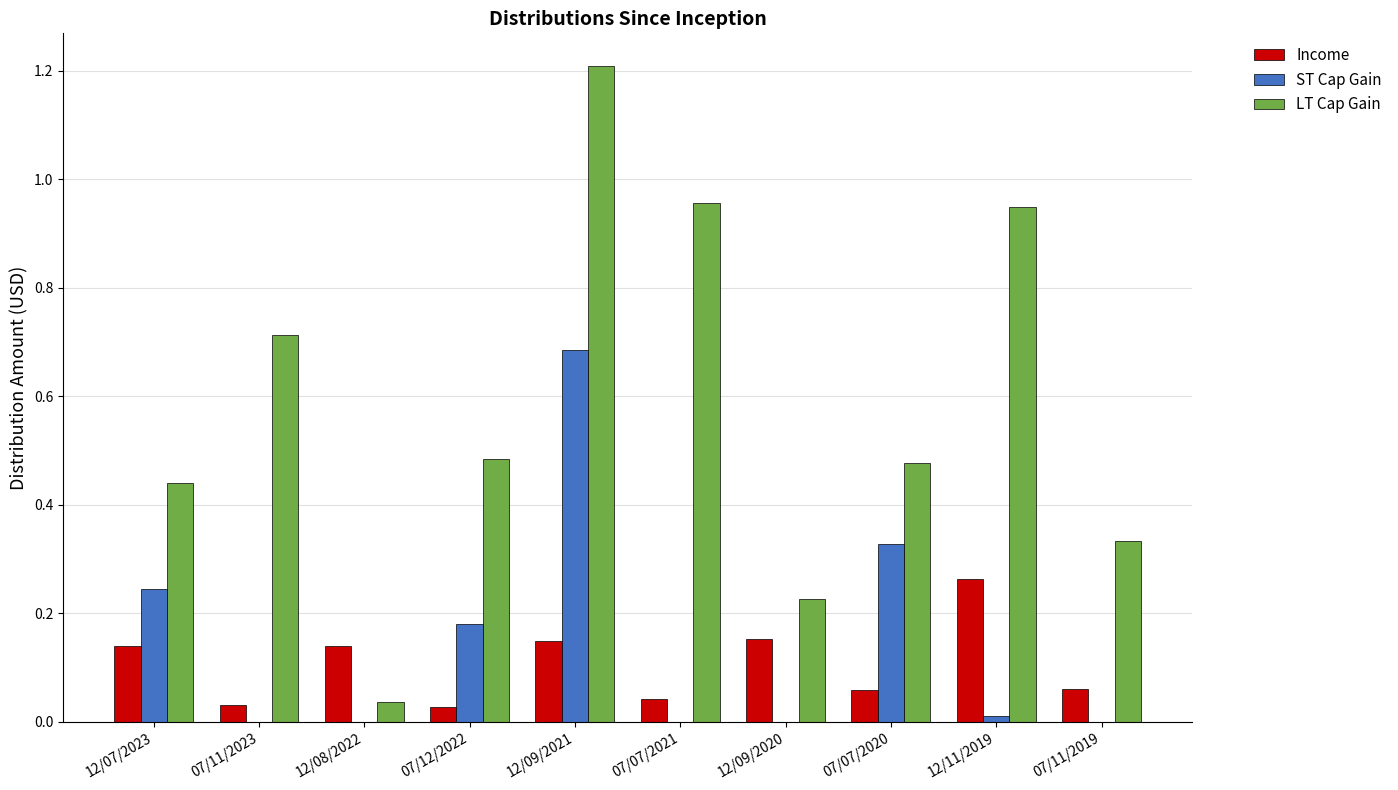

Which series has the largest total across all categories?

LT Cap Gain